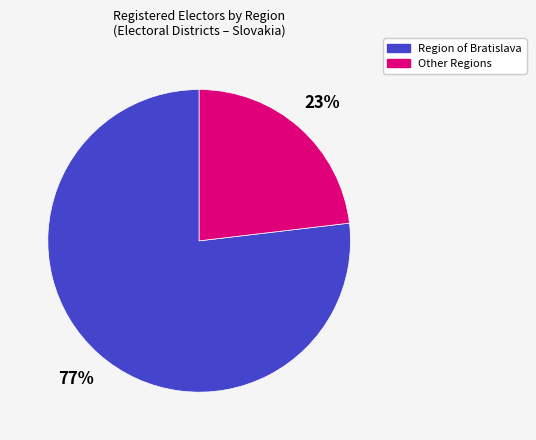

Is there a majority slice in this chart?

Yes